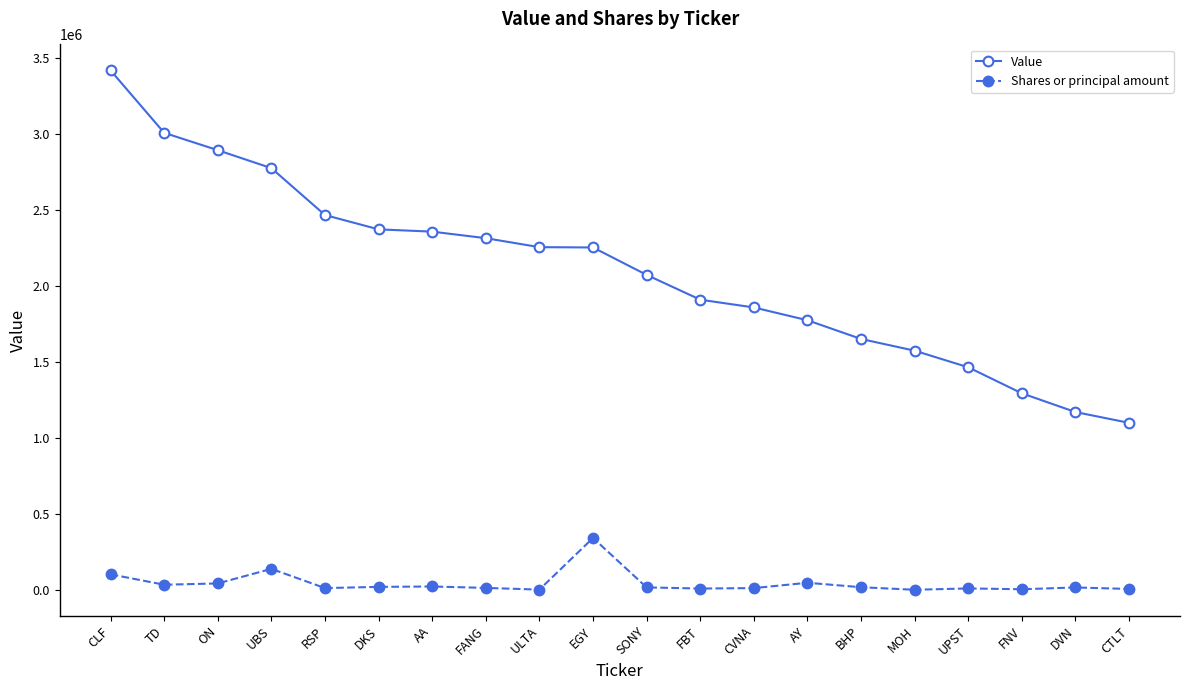

At how many categories does at least one series exceed 1615554?

15